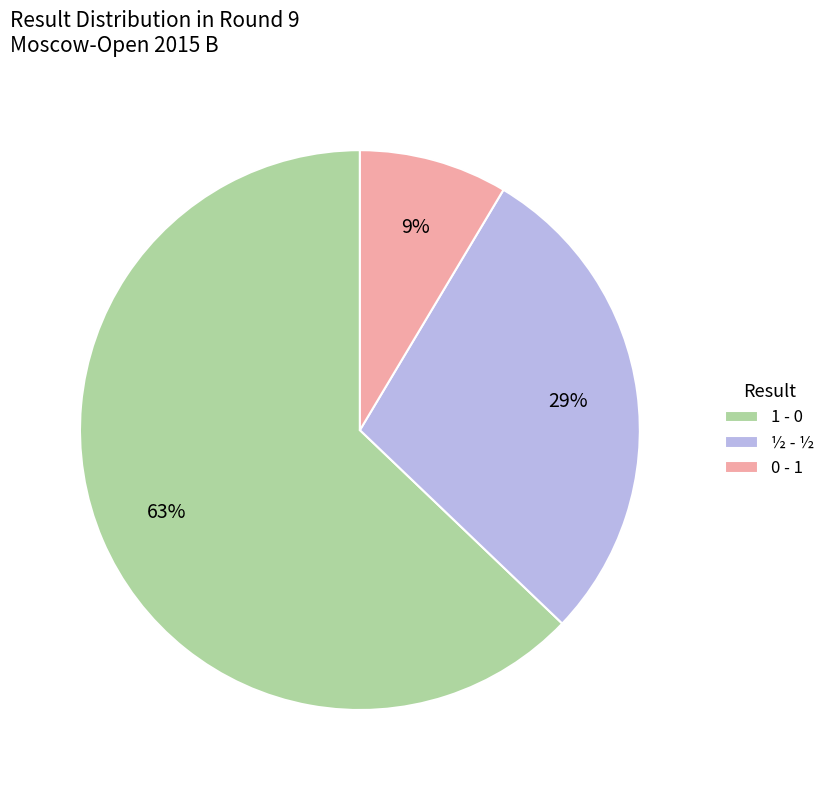

What is the ratio of the value at 0 - 1 to the value at ½ - ½?

0.3